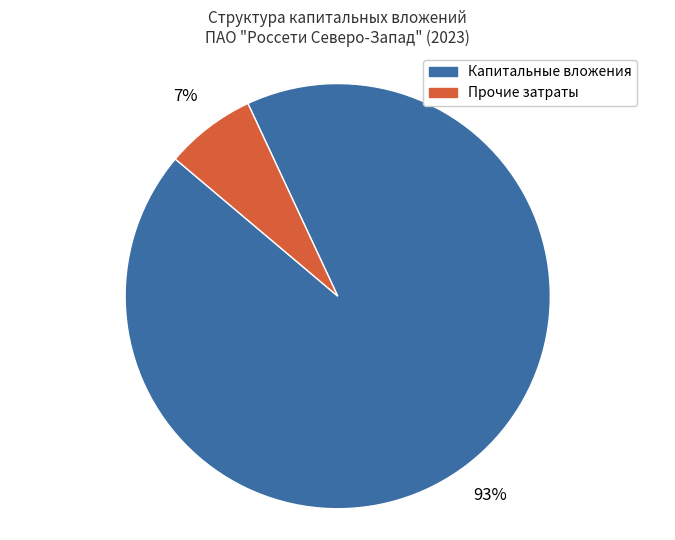

To the nearest percent, what is the difference between the largest and smallest slice percentages?

86%